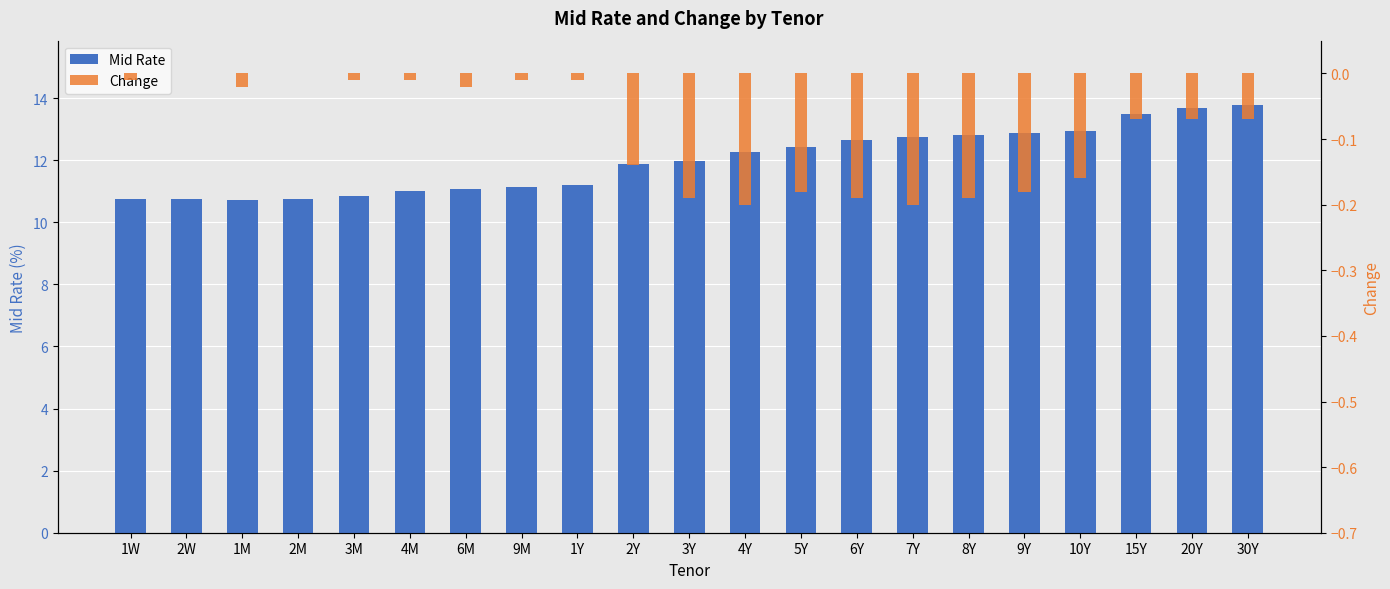

Reading right to left, transcribe all the data shown in this chart.

Mid Rate: 30Y=13.8	20Y=13.7	15Y=13.5	10Y=12.9	9Y=12.9	8Y=12.8	7Y=12.8	6Y=12.7	5Y=12.4	4Y=12.2	3Y=12.0	2Y=11.9	1Y=11.2	9M=11.1	6M=11.1	4M=11.0	3M=10.9	2M=10.8	1M=10.7	2W=10.8	1W=10.7
Change: 30Y=-0.1	20Y=-0.1	15Y=-0.1	10Y=-0.2	9Y=-0.2	8Y=-0.2	7Y=-0.2	6Y=-0.2	5Y=-0.2	4Y=-0.2	3Y=-0.2	2Y=-0.1	1Y=-0.0	9M=-0.0	6M=-0.0	4M=-0.0	3M=-0.0	2M=0.0	1M=-0.0	2W=0.0	1W=-0.0